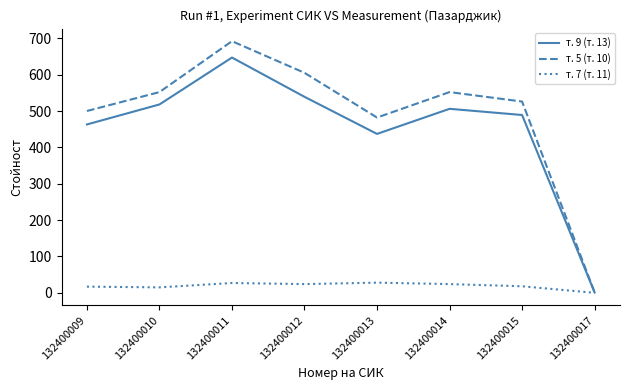

The value of т. 9 (т. 13) at 132400012 is 129. True or false?

False